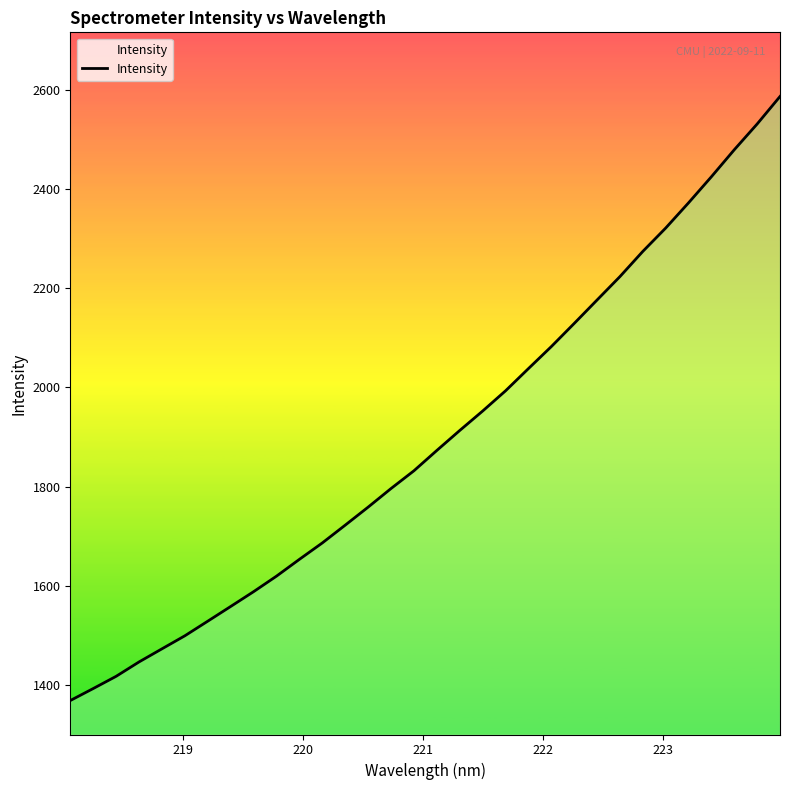

How many values exceed 1873?

16